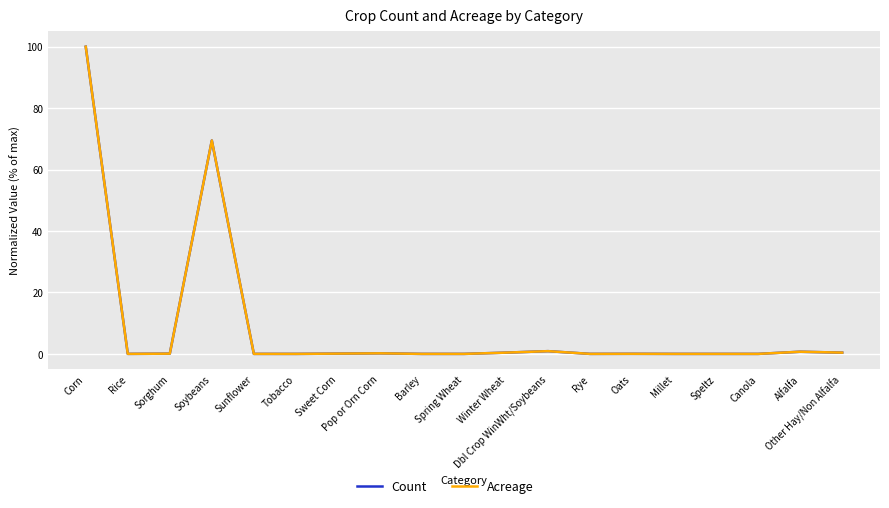

Is this an area chart (filled region under the line)?

No